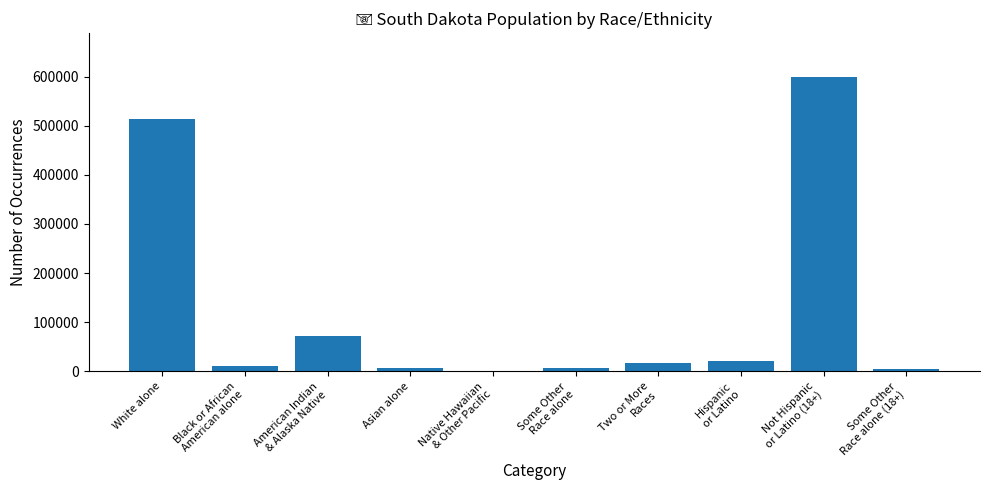

Which category has the highest value across all series?

Not Hispanic
or Latino (18+)